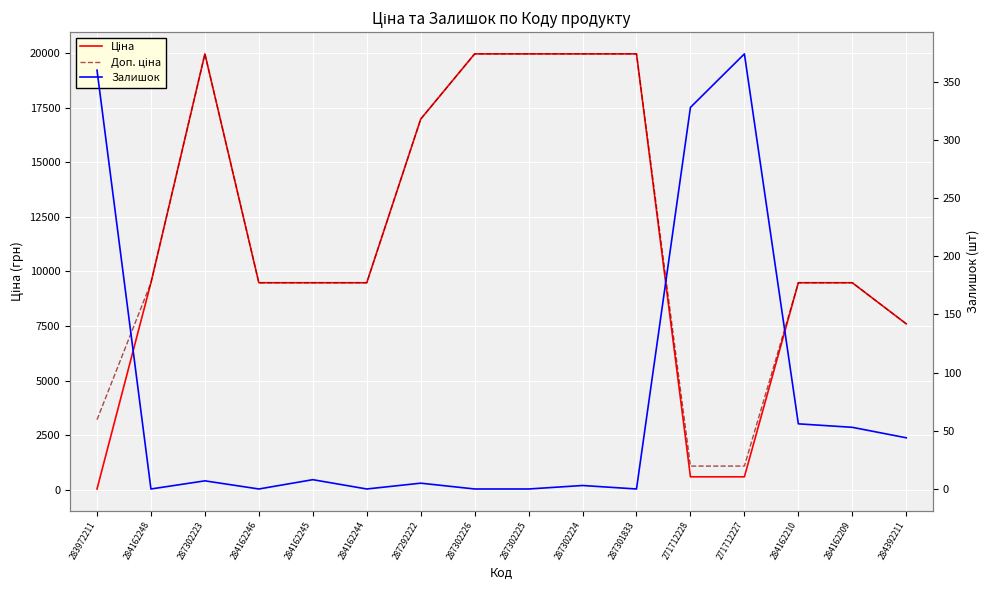

Rank the categories by Залишок value from highest to lowest.

271712227, 283972211, 271712228, 284162210, 284162209, 284392211, 284162245, 287302223, 287292222, 287302224, 284162248, 284162246, 284162244, 287302226, 287302225, 287301833